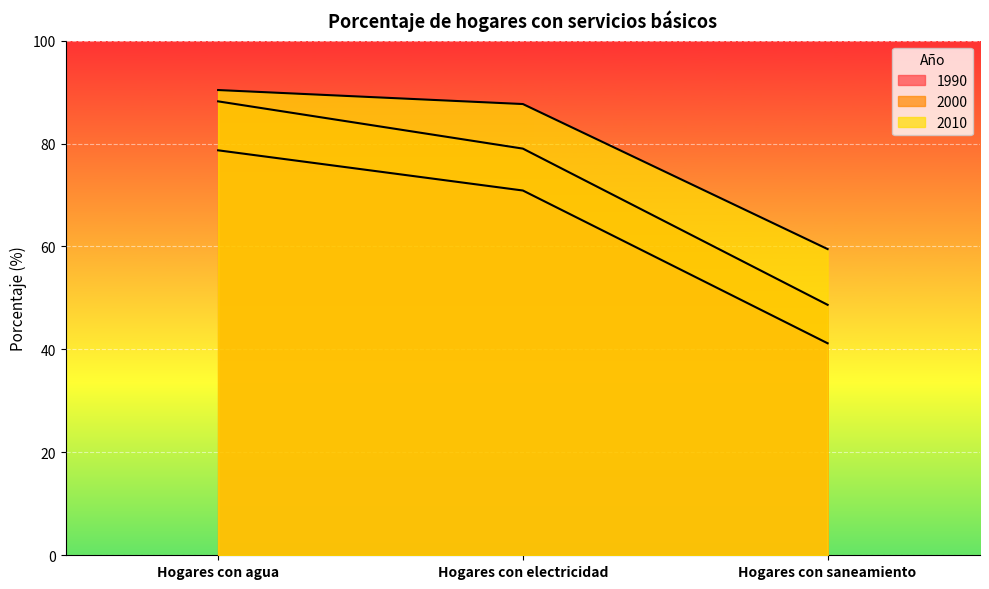

Where is 1990 nearest to the value 59?

Hogares con electricidad